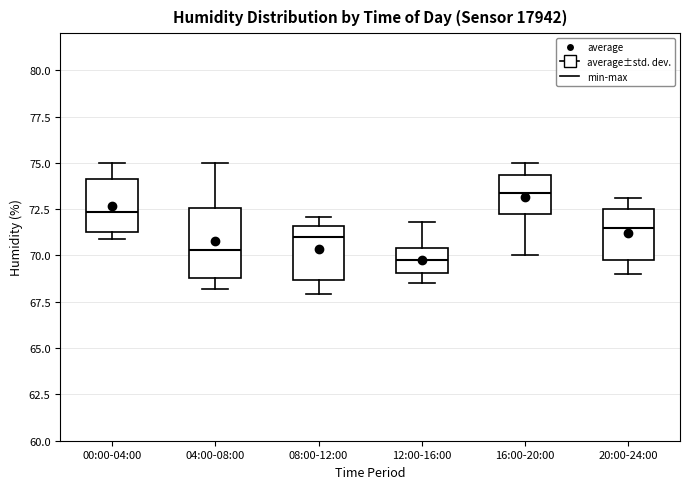

Reading left to right, read every box against the y-axis: the position of its median line, the range the box covers, and the ends of its whiskers. The values are not printed on the chart, so give them approximately, as read against the axis.

00:00-04:00: median 72.5, box 71.5 to 74.0, whiskers 71.0 to 75.0
04:00-08:00: median 70.5, box 69.0 to 72.5, whiskers 68.0 to 75.0
08:00-12:00: median 71.0, box 68.5 to 71.5, whiskers 68.0 to 72.0
12:00-16:00: median 70.0, box 69.0 to 70.5, whiskers 68.5 to 72.0
16:00-20:00: median 73.5, box 72.0 to 74.5, whiskers 70.0 to 75.0
20:00-24:00: median 71.5, box 70.0 to 72.5, whiskers 69.0 to 73.0